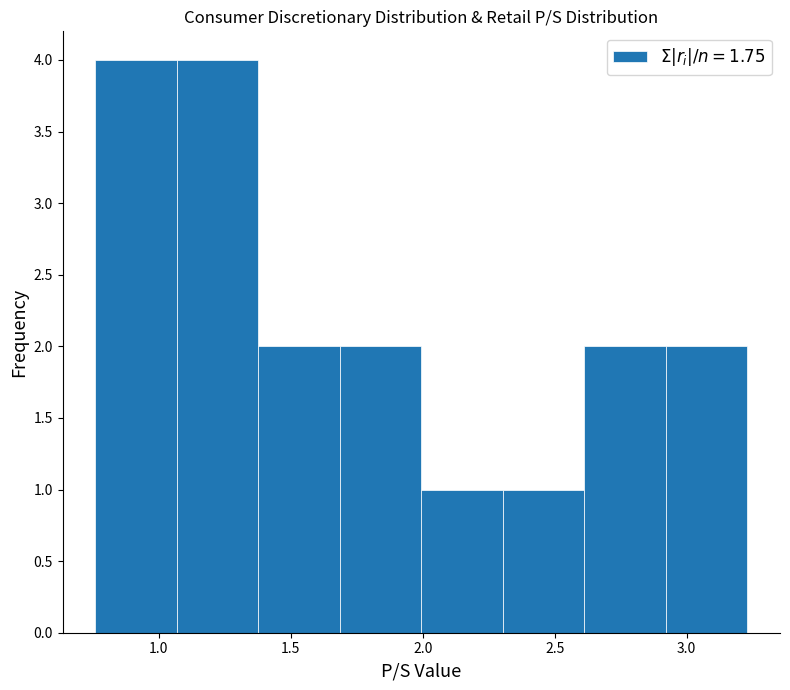

Reading left to right, list every bar in this chart as the range it spans on the x-axis followed by its height. Neither the bar edges nor the heights are printed on the chart, so give them approximately, as read against the axes.

0.75 to 1.05: 4
1.05 to 1.40: 4
1.40 to 1.70: 2
1.70 to 2.00: 2
2.00 to 2.30: 1
2.30 to 2.60: 1
2.60 to 2.90: 2
2.90 to 3.25: 2